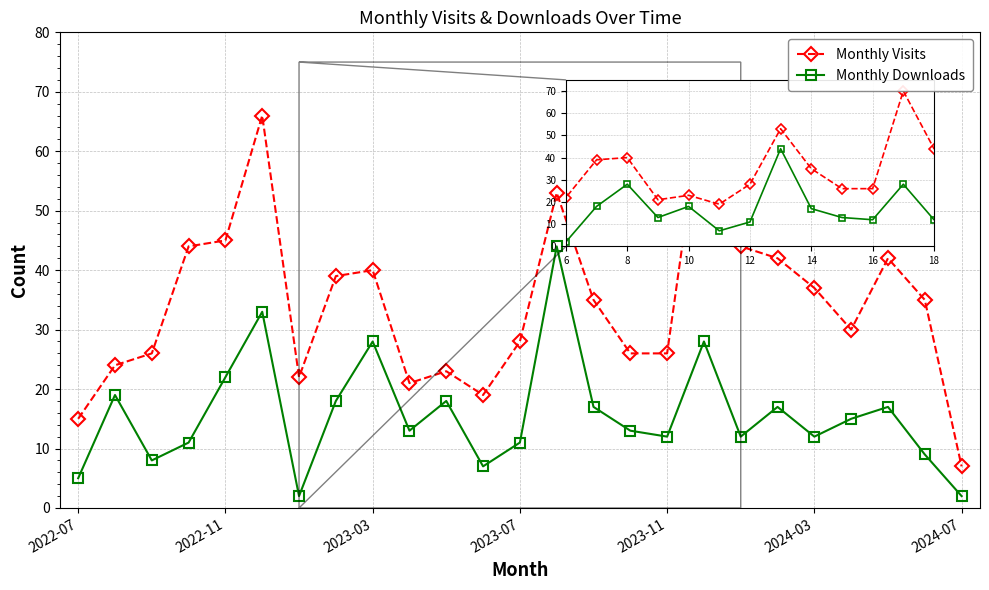

True or false: Monthly Downloads and Monthly Visits cross at least once.

False